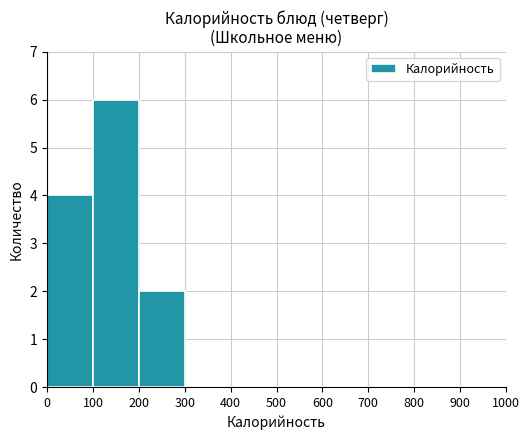

What is the sum of the values at 0 and 100?

10